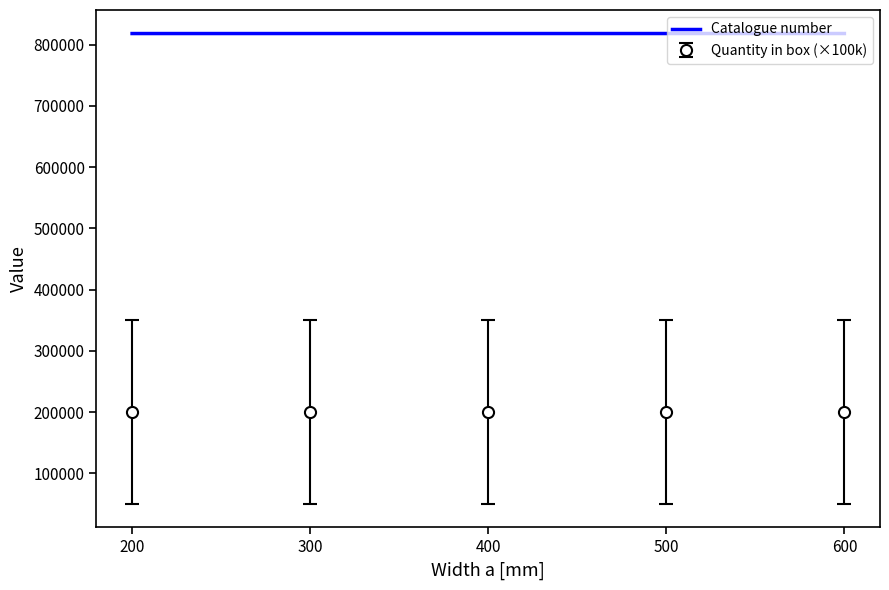

The value of Catalogue number at 600 is 1198893. True or false?

False